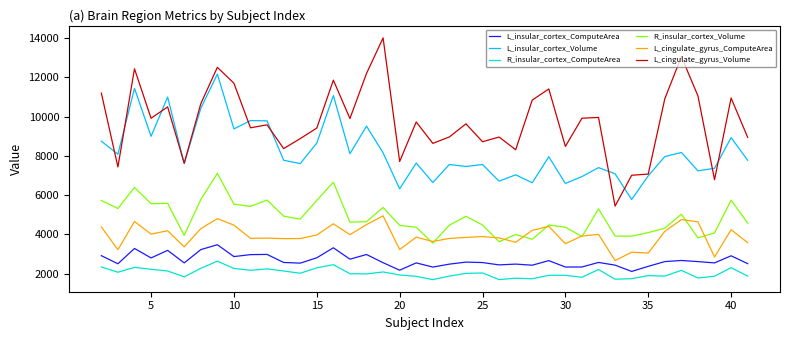

True or false: L_insular_cortex_ComputeArea and L_cingulate_gyrus_Volume intersect in this chart.

False